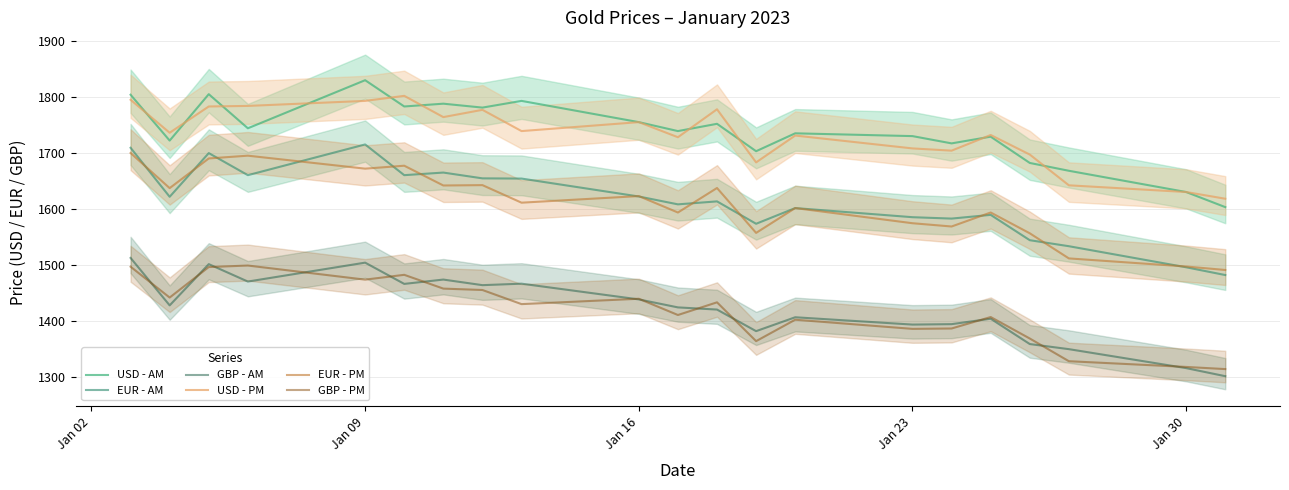

What is the maximum value shown in the chart?

1830.0